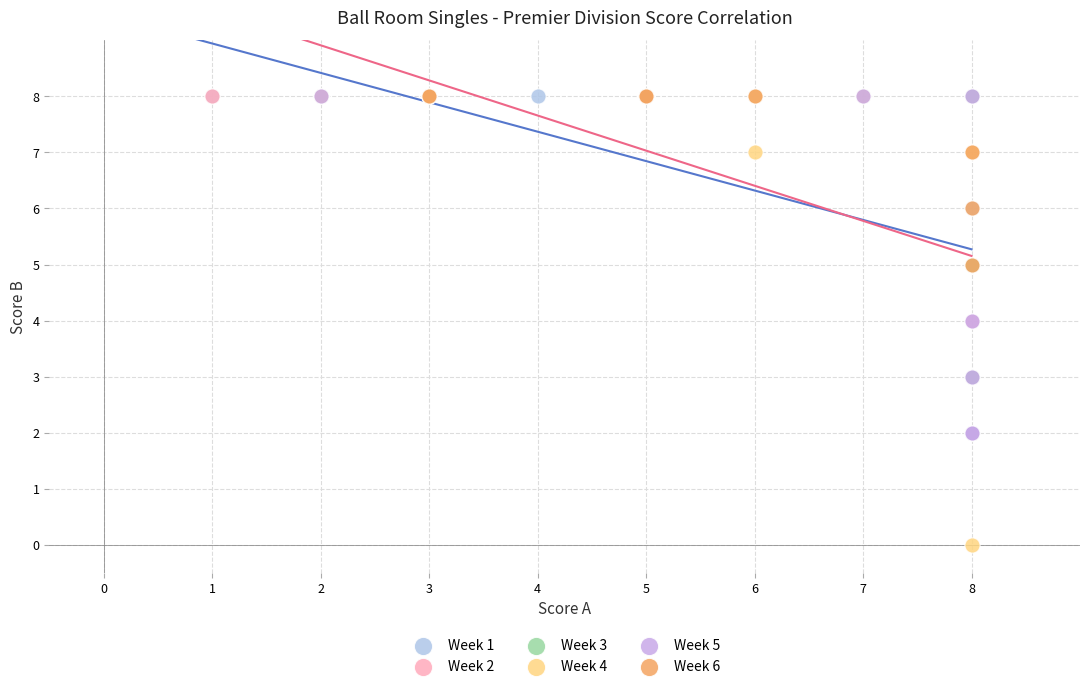

Which series reaches the minimum Y coordinate?

Week 4